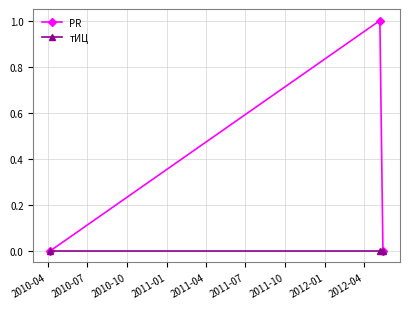

Which series has the widest spread of values?

PR